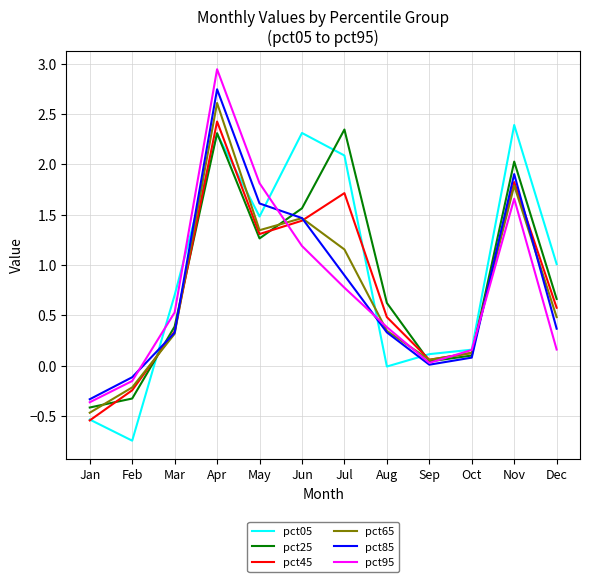

At which category does pct95 reach its first local peak?

Apr